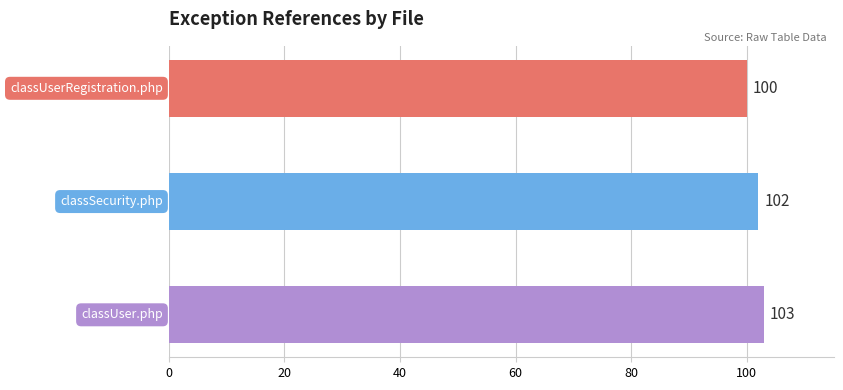

Reading top to bottom, transcribe all the data shown in this chart.

100	102	103